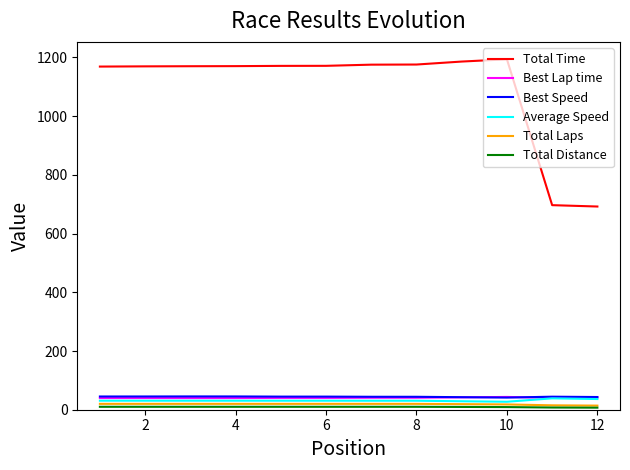

What is the highest value of the Best Speed series?

45.3